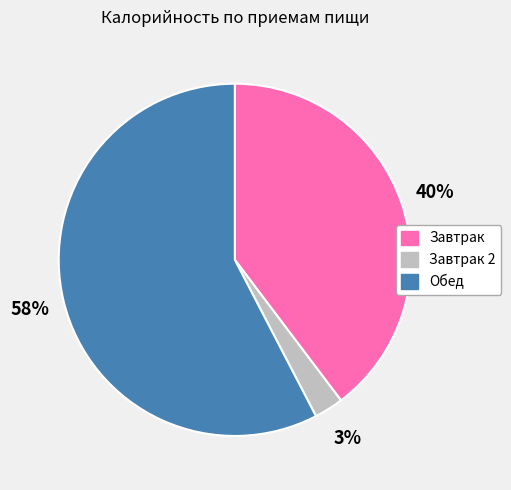

Which slice is the smallest?

Завтрак 2